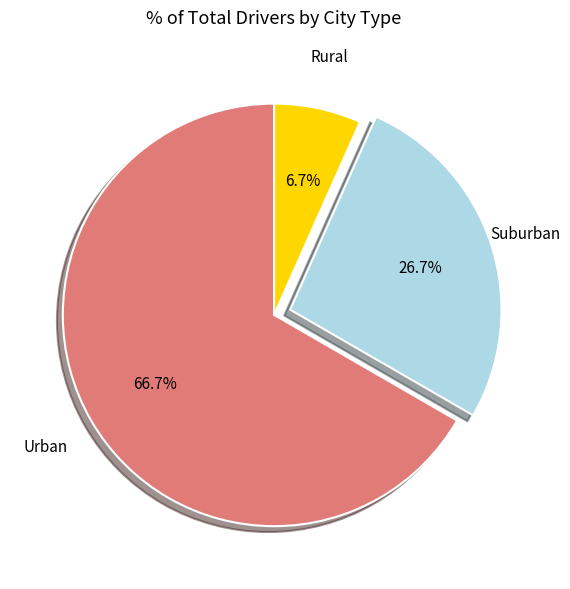

To the nearest percent, what is the average slice percentage?

33%